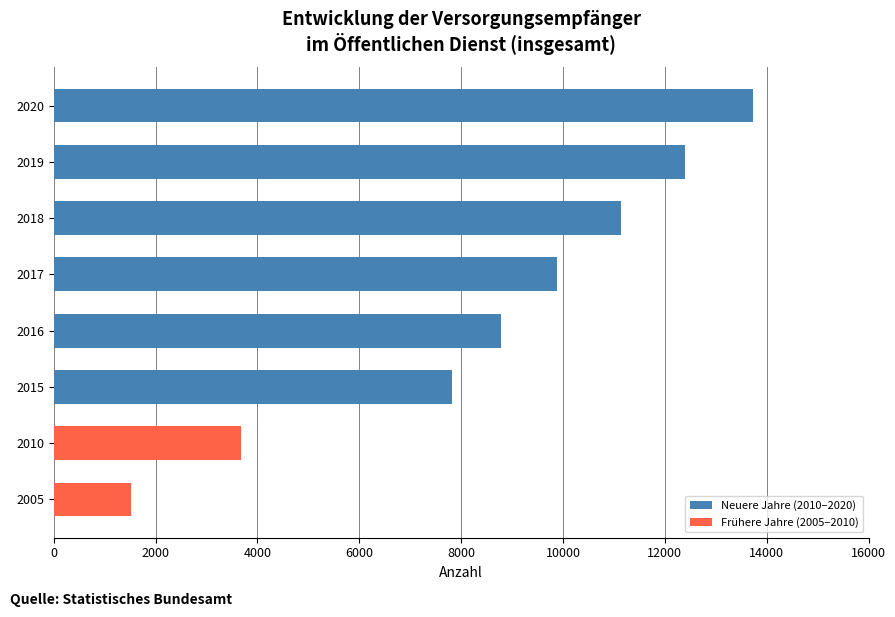

What is the smallest value displayed?

1515